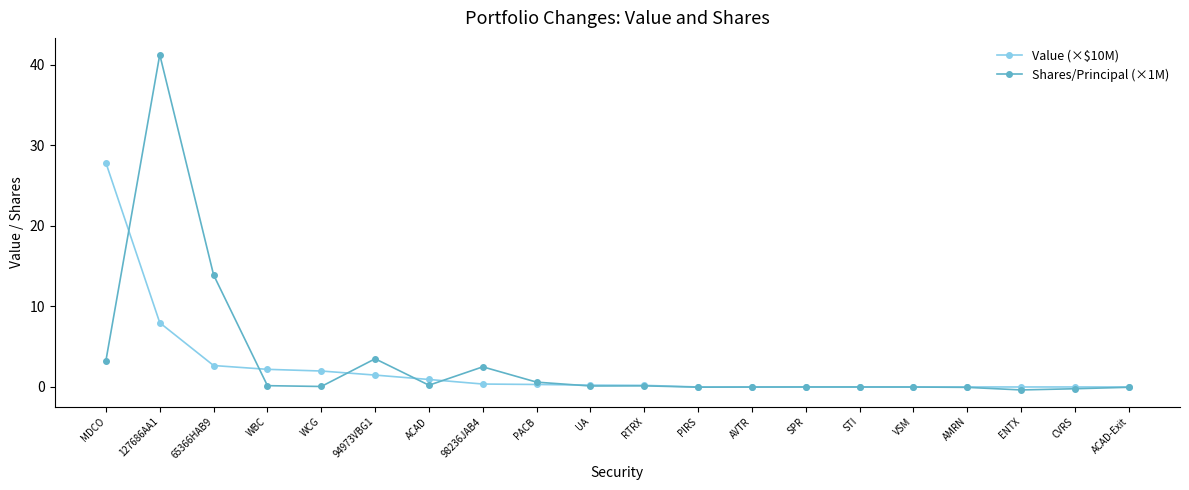

List the series in order of their peak value, highest first.

Shares/Principal (×1M), Value (×$10M)